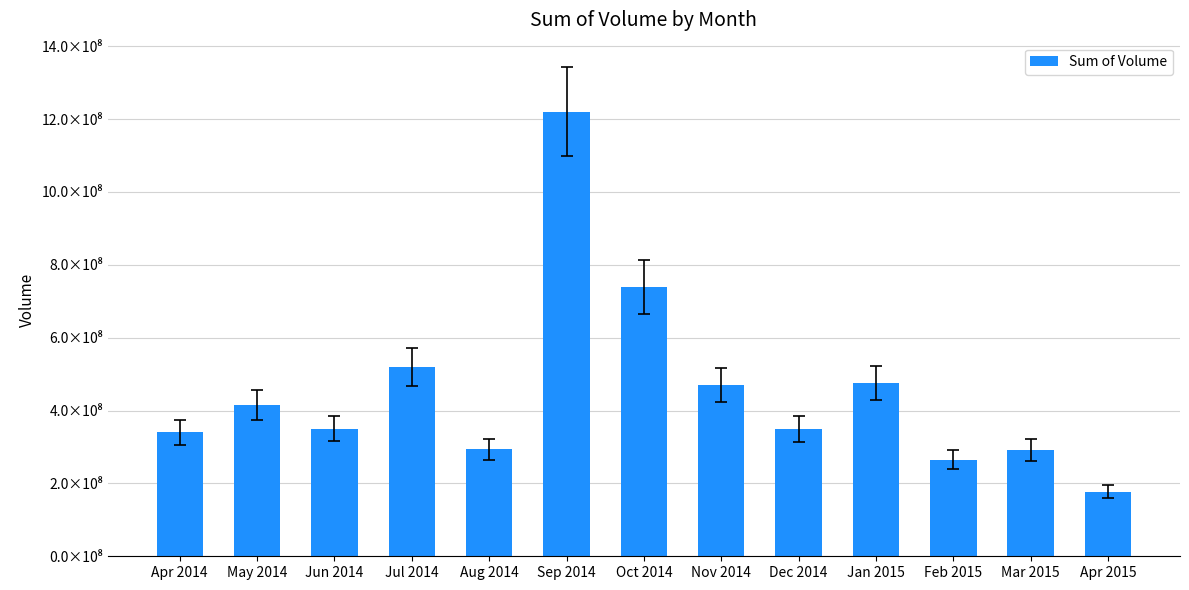

What is the label of the 9th bar from the left?

Dec 2014